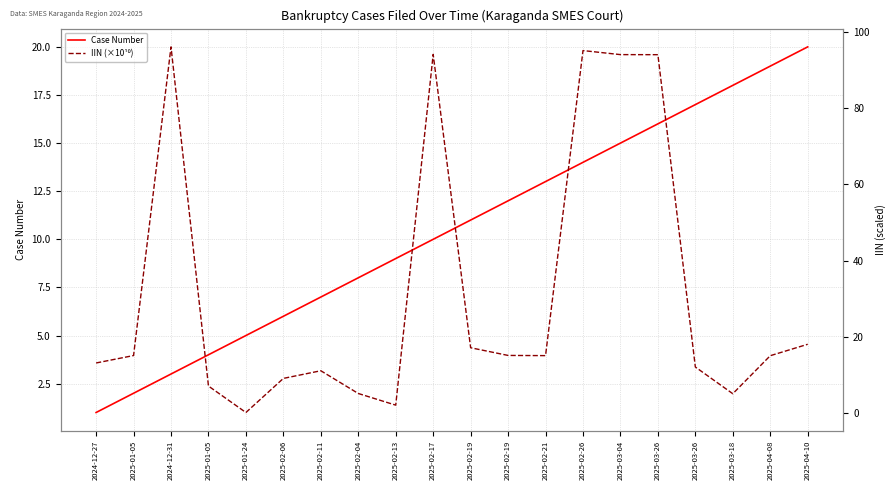

Reading right to left, transcribe all the data shown in this chart.

Case Number: 2025-04-10=20.0	2025-04-08=19.0	2025-03-18=18.0	2025-03-26=17.0	2025-03-26=16.0	2025-03-04=15.0	2025-02-26=14.0	2025-02-21=13.0	2025-02-19=12.0	2025-02-19=11.0	2025-02-17=10.0	2025-02-13=9.0	2025-02-04=8.0	2025-02-11=7.0	2025-02-06=6.0	2025-01-24=5.0	2025-01-05=4.0	2024-12-31=3.0	2025-01-05=2.0	2024-12-27=1.0
IIN (×10¹⁰): 2025-04-10=18.0	2025-04-08=15.0	2025-03-18=5.0	2025-03-26=12.1	2025-03-26=94.0	2025-03-04=94.1	2025-02-26=95.1	2025-02-21=15.0	2025-02-19=15.1	2025-02-19=17.1	2025-02-17=94.1	2025-02-13=2.0	2025-02-04=5.1	2025-02-11=11.1	2025-02-06=9.1	2025-01-24=0.1	2025-01-05=7.1	2024-12-31=96.1	2025-01-05=15.1	2024-12-27=13.1